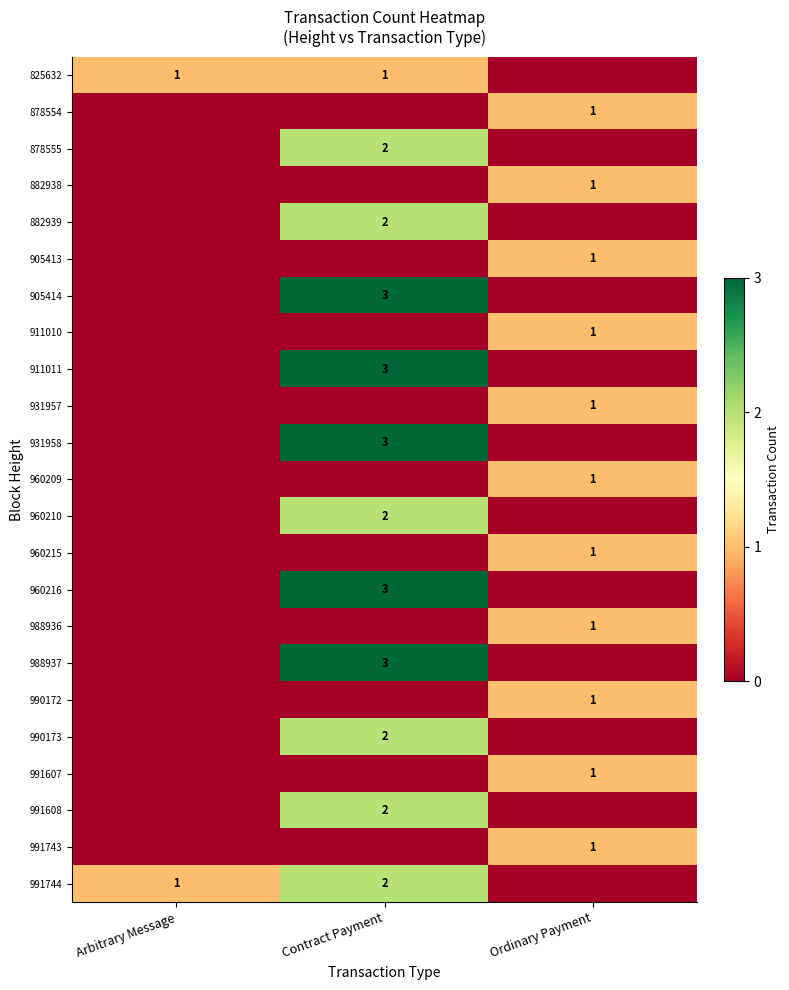

Is it true that 960209 equals 1 at Ordinary Payment?

True